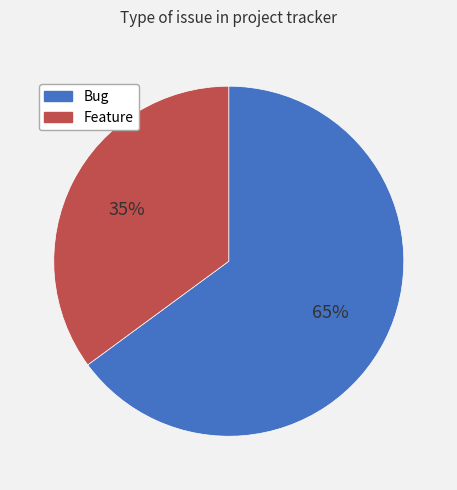

To the nearest percent, what is the difference between the largest and smallest slice percentages?

30%